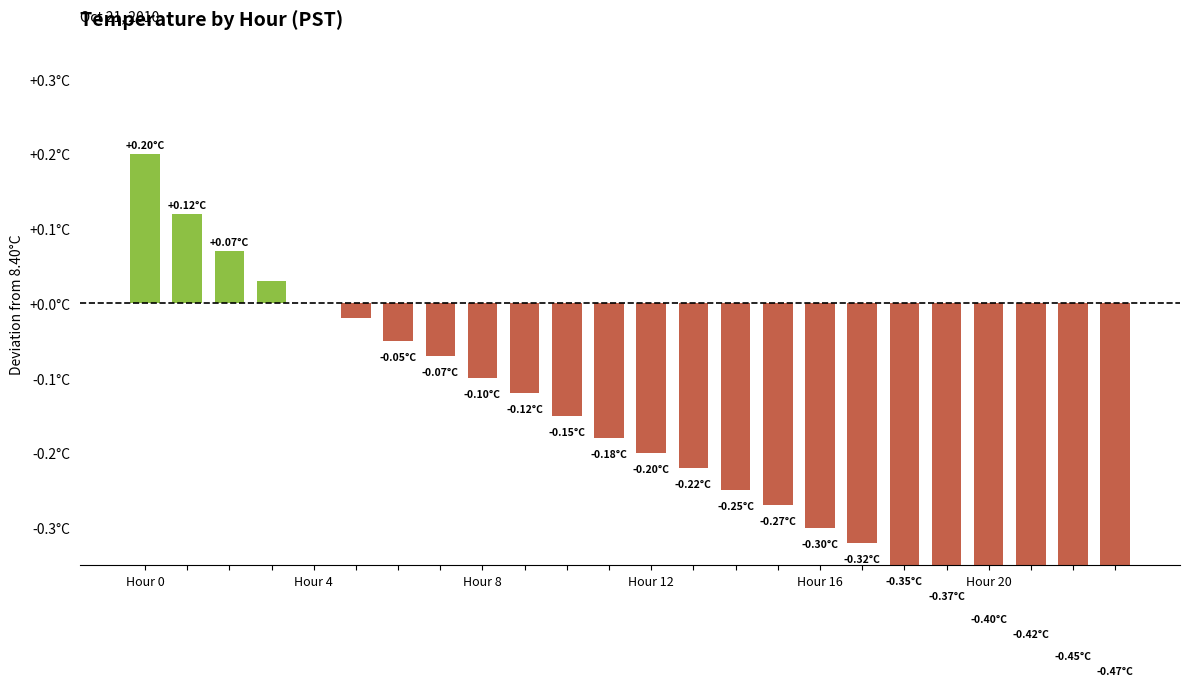

Is it true that the value at Hour 12 is -0.1?

False